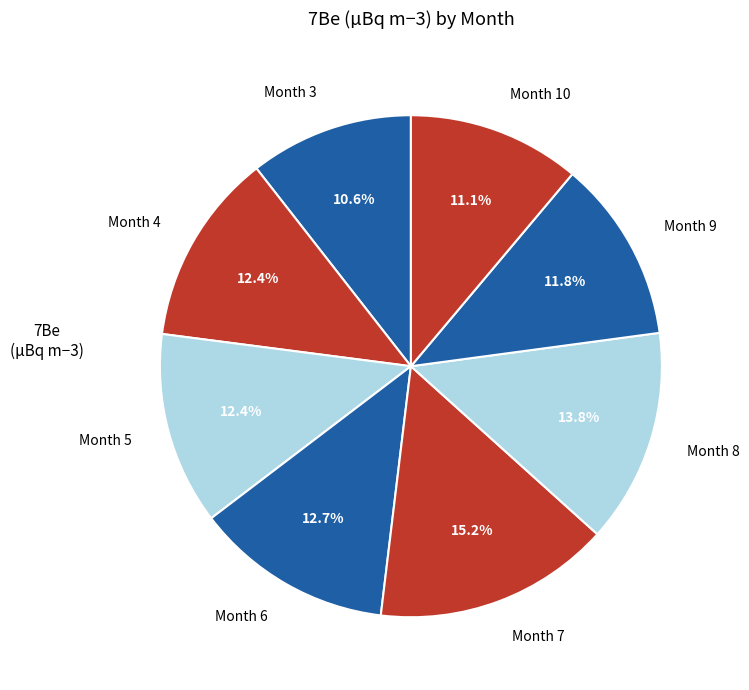

Which category has the smallest portion of the pie?

Month 3